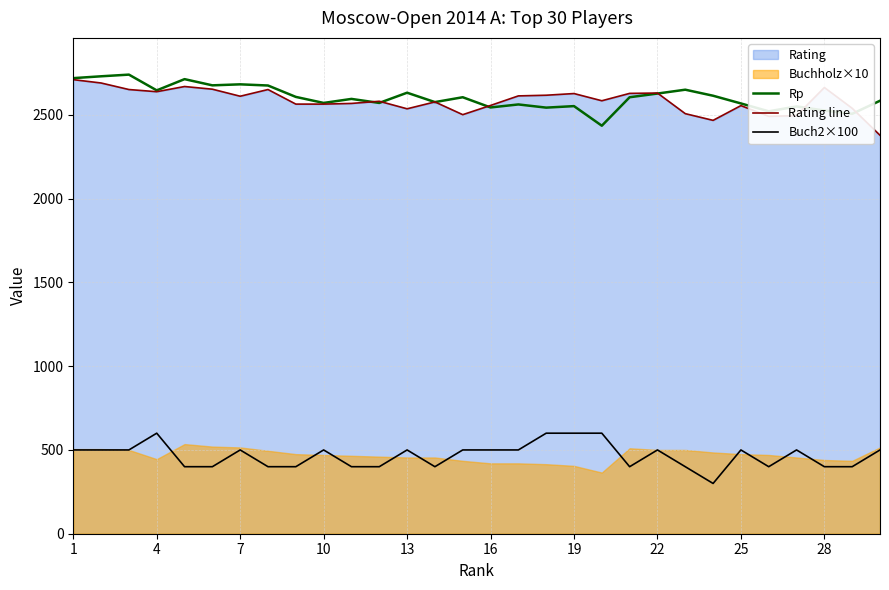

What is the difference between the maximum and second lowest values in the Rating line series?

243